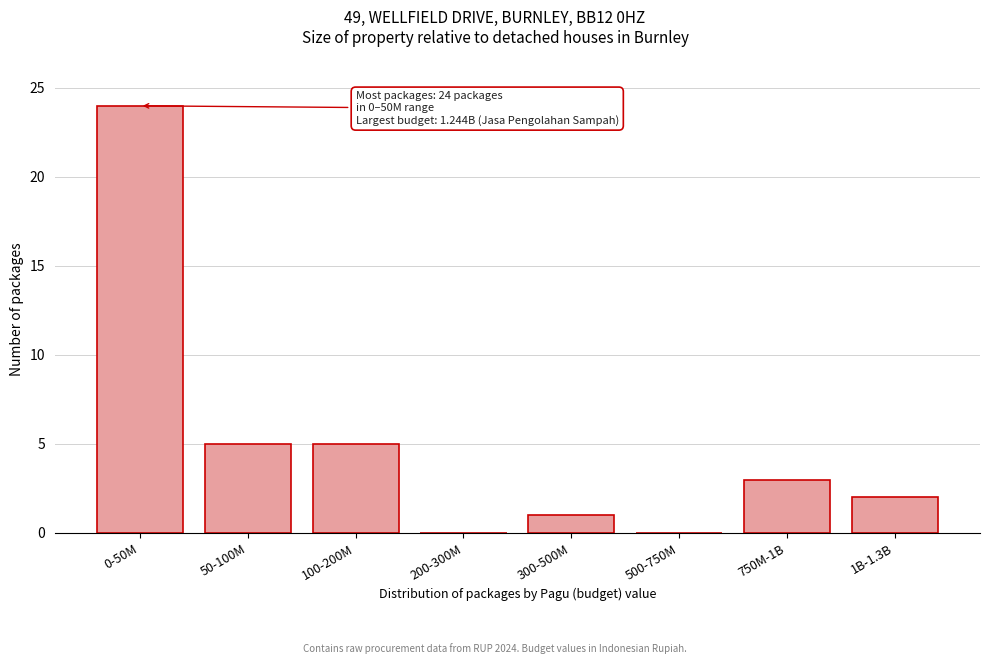

Reading left to right, list all the values displayed in this chart.

0-50M=24	50-100M=5	100-200M=5	200-300M=0	300-500M=1	500-750M=0	750M-1B=3	1B-1.3B=2